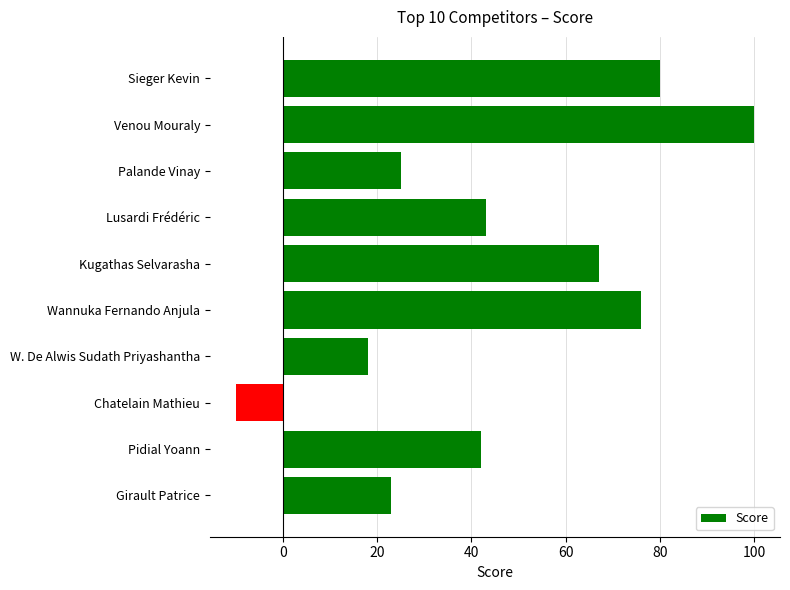

Are the bars horizontal?

Yes